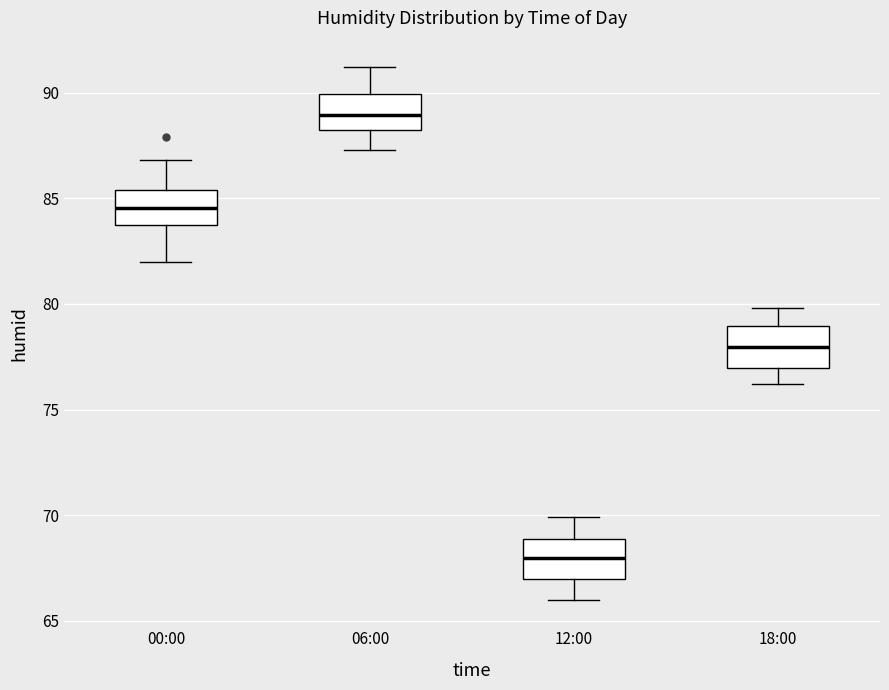

Reading left to right, transcribe this box plot: for each box, give where its median line is, the range the box spans, and where its two whiskers end, as read against the y-axis. The values are not printed on the chart, so give them approximately, as read against the axis.

00:00: median 84.5, box 83.5 to 85.5, whiskers 82.0 to 87.0
06:00: median 89.0, box 88.0 to 90.0, whiskers 87.5 to 91.0
12:00: median 68.0, box 67.0 to 69.0, whiskers 66.0 to 70.0
18:00: median 78.0, box 77.0 to 79.0, whiskers 76.0 to 80.0